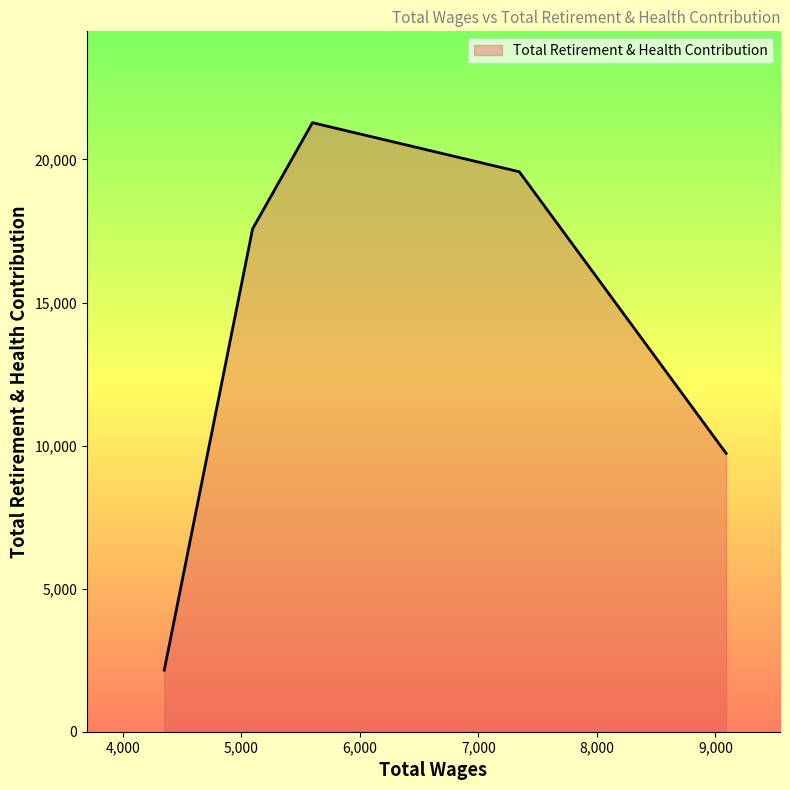

What is the difference between the maximum and minimum values?

19133